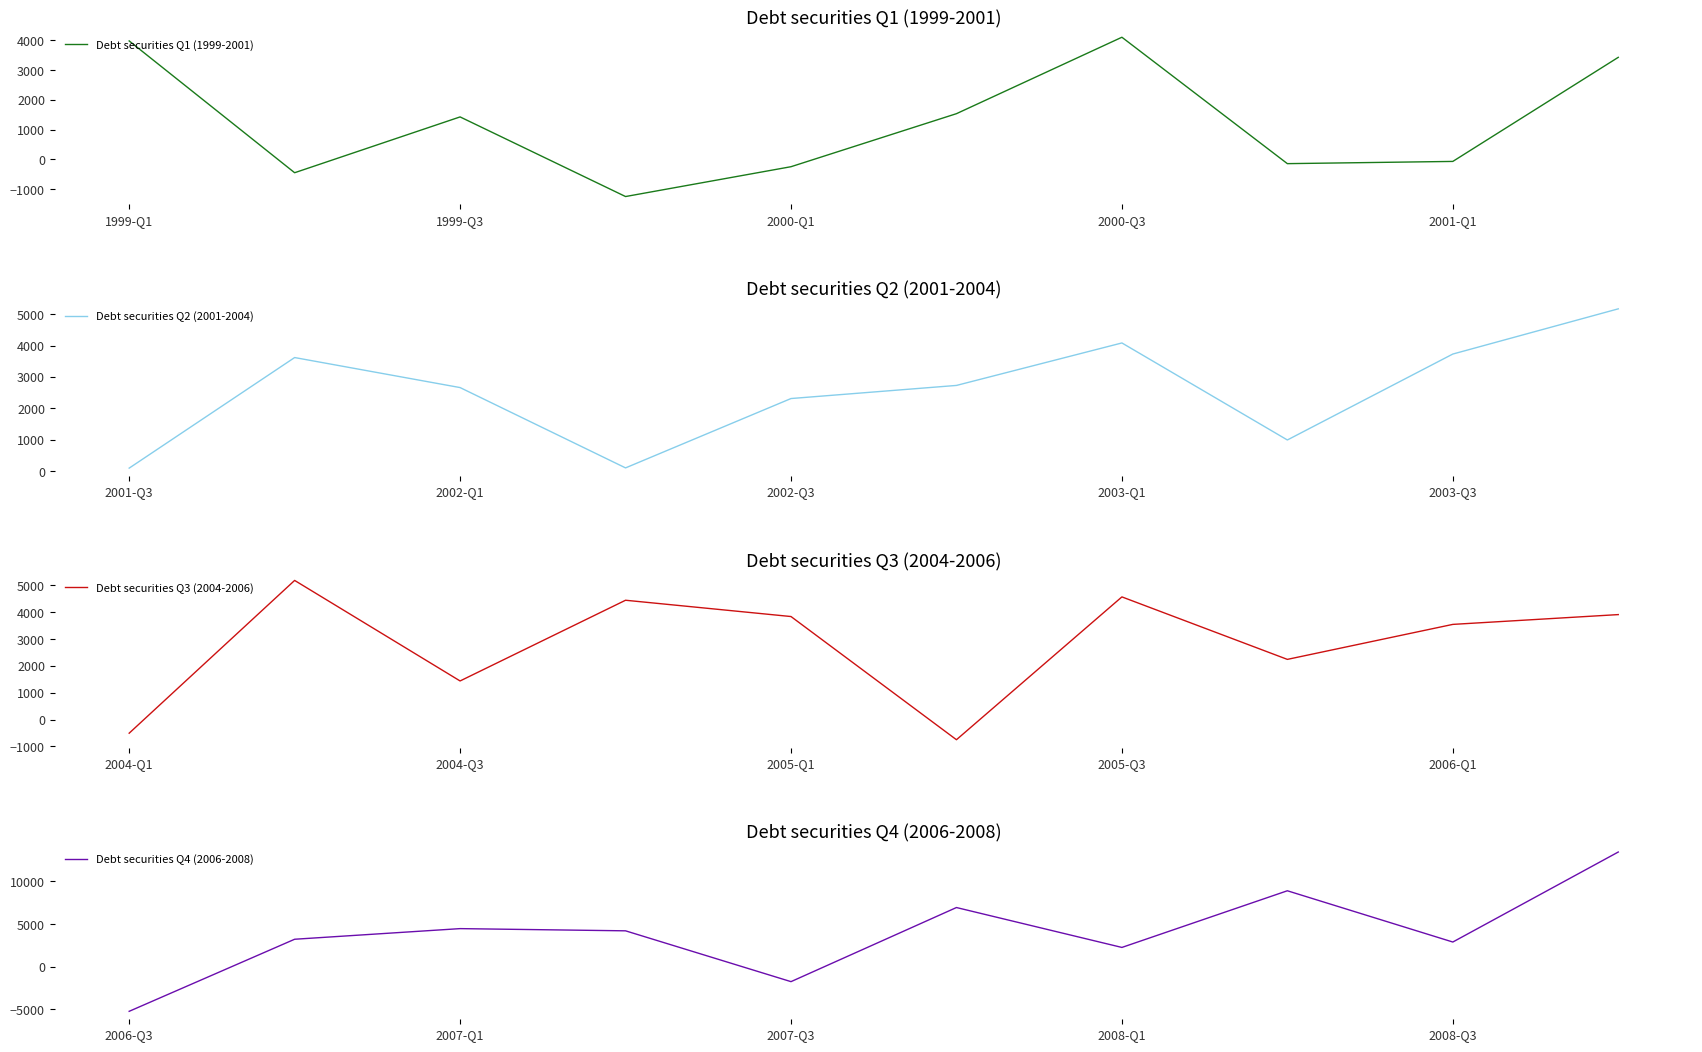

The Debt securities Q1 (1999-2001) series shows 4104.7 at 2000-Q3. True or false?

True